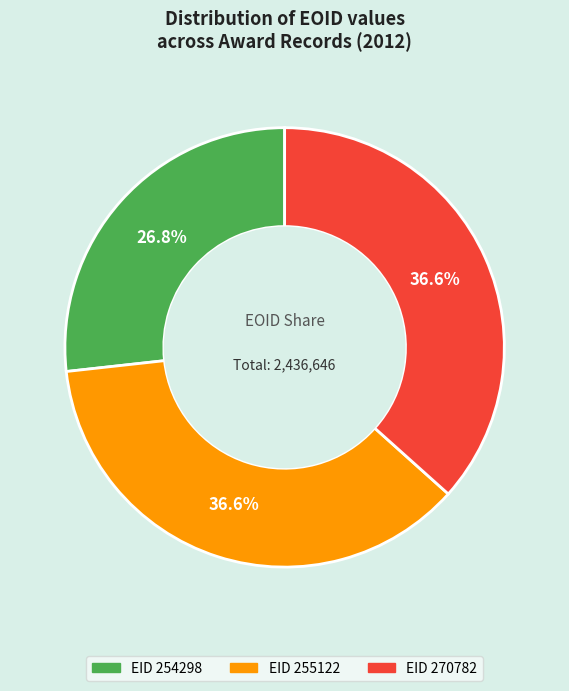

Is there any slice that represents more than half of the pie?

No